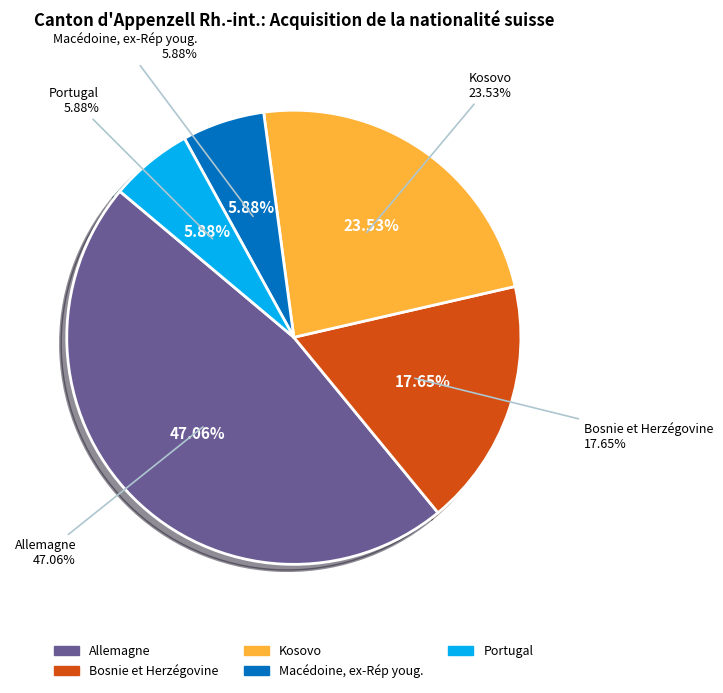

Is there a majority slice in this chart?

No